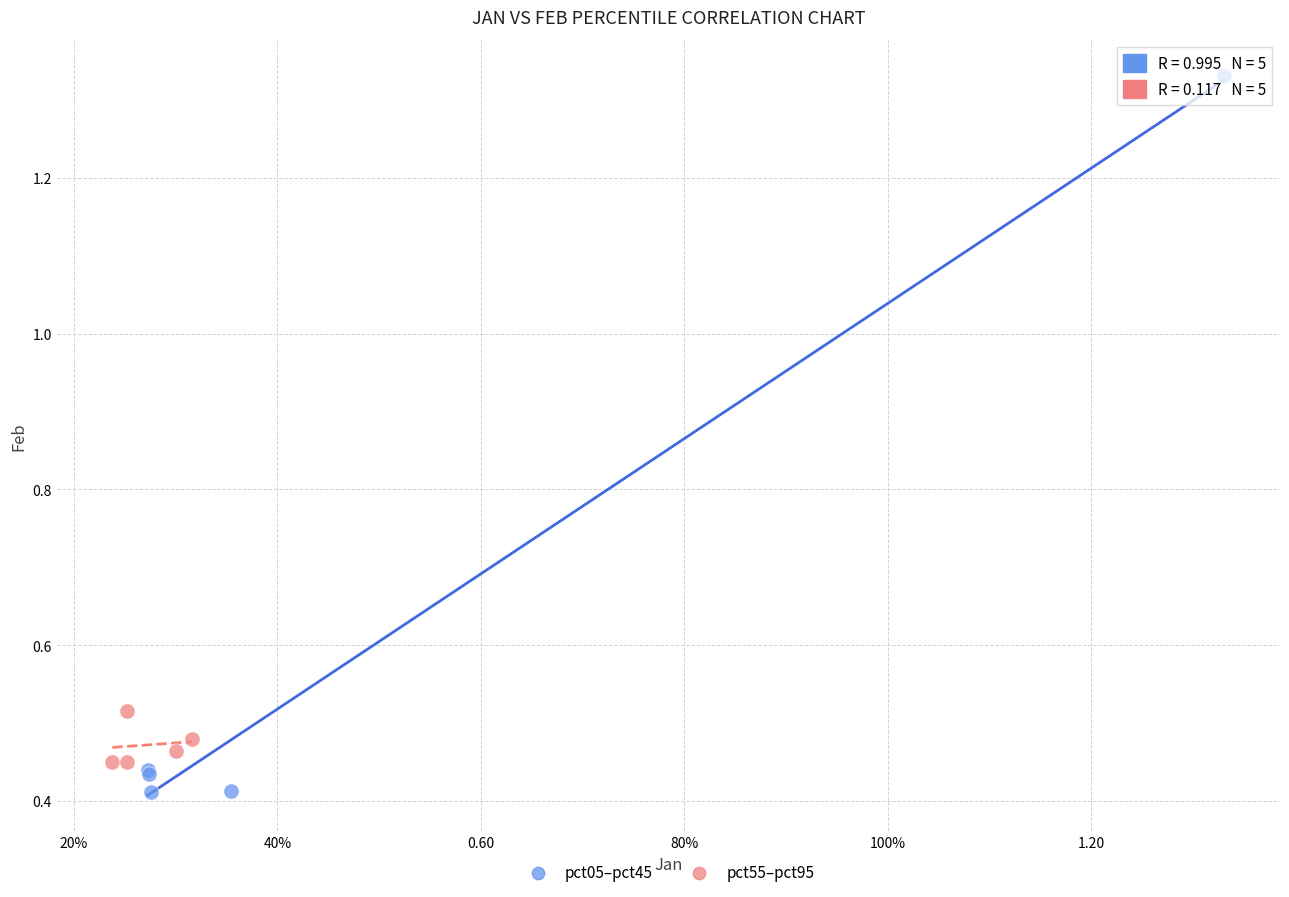

Which series reaches the minimum Y coordinate?

pct05–pct45